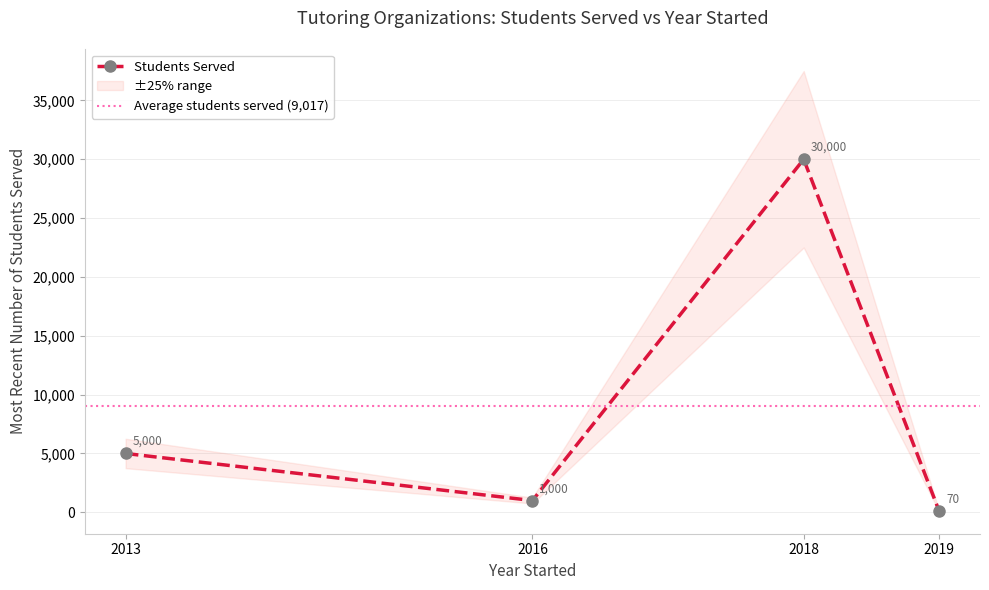

Rank the categories by value from highest to lowest.

UPchieve (2018), HeyTutor (2013), Math Motivators (2016), Sprout and STEM (2019)